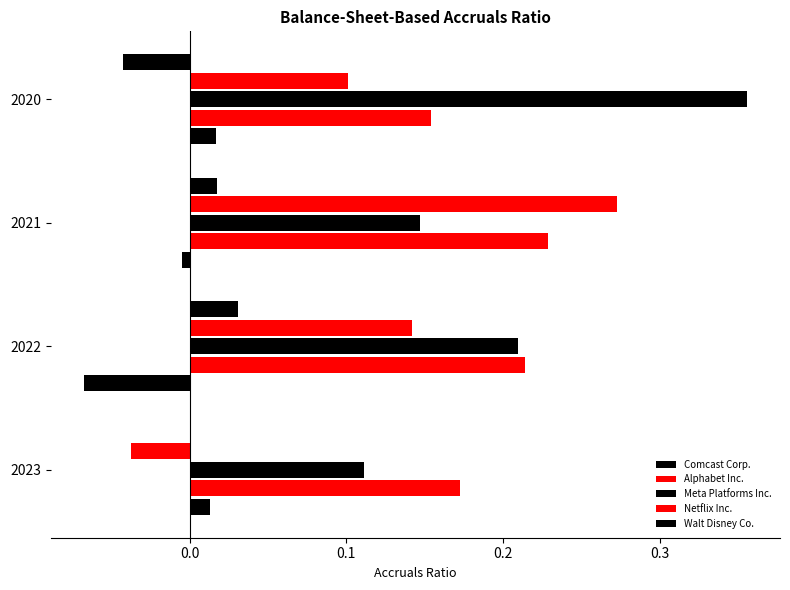

How many series are shown in this chart?

5